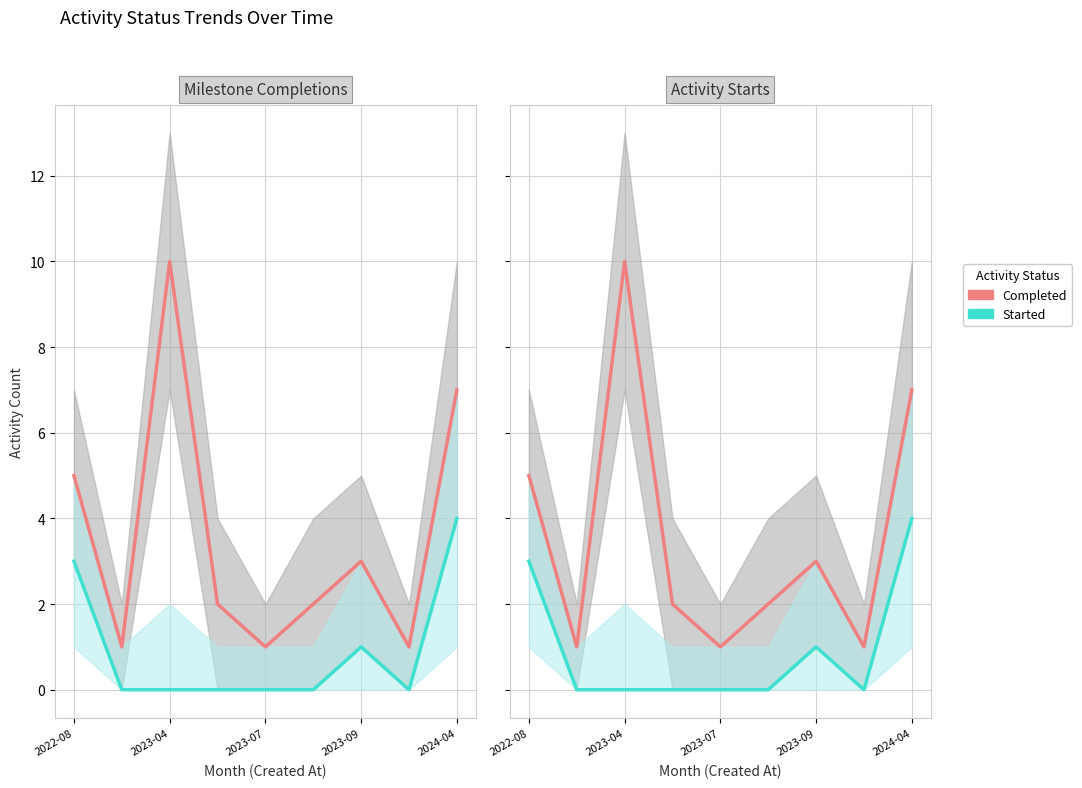

List the series in order of their peak value, lowest first.

Started, Completed